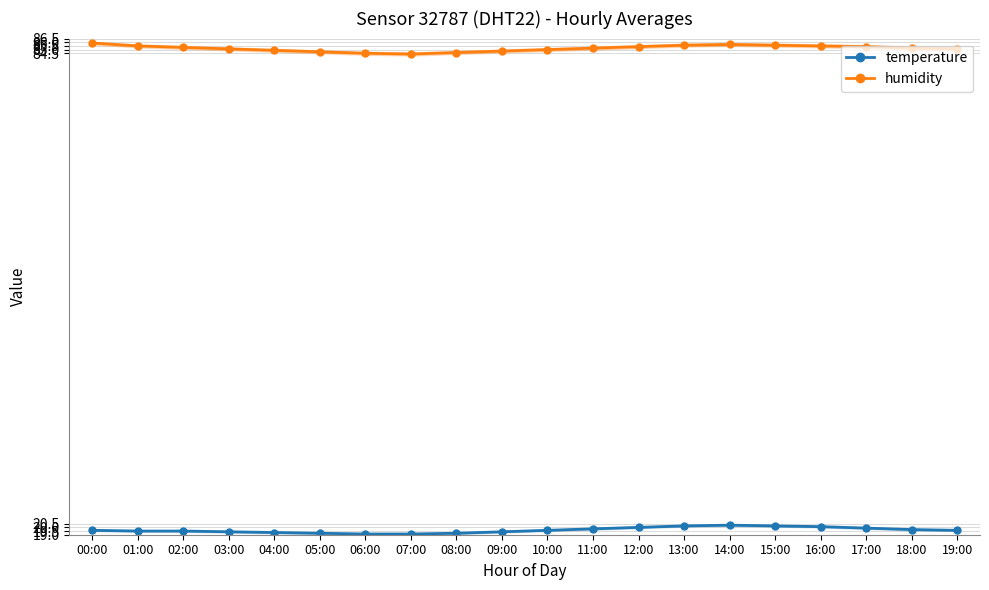

What is the label of the 3rd point from the right?

17:00